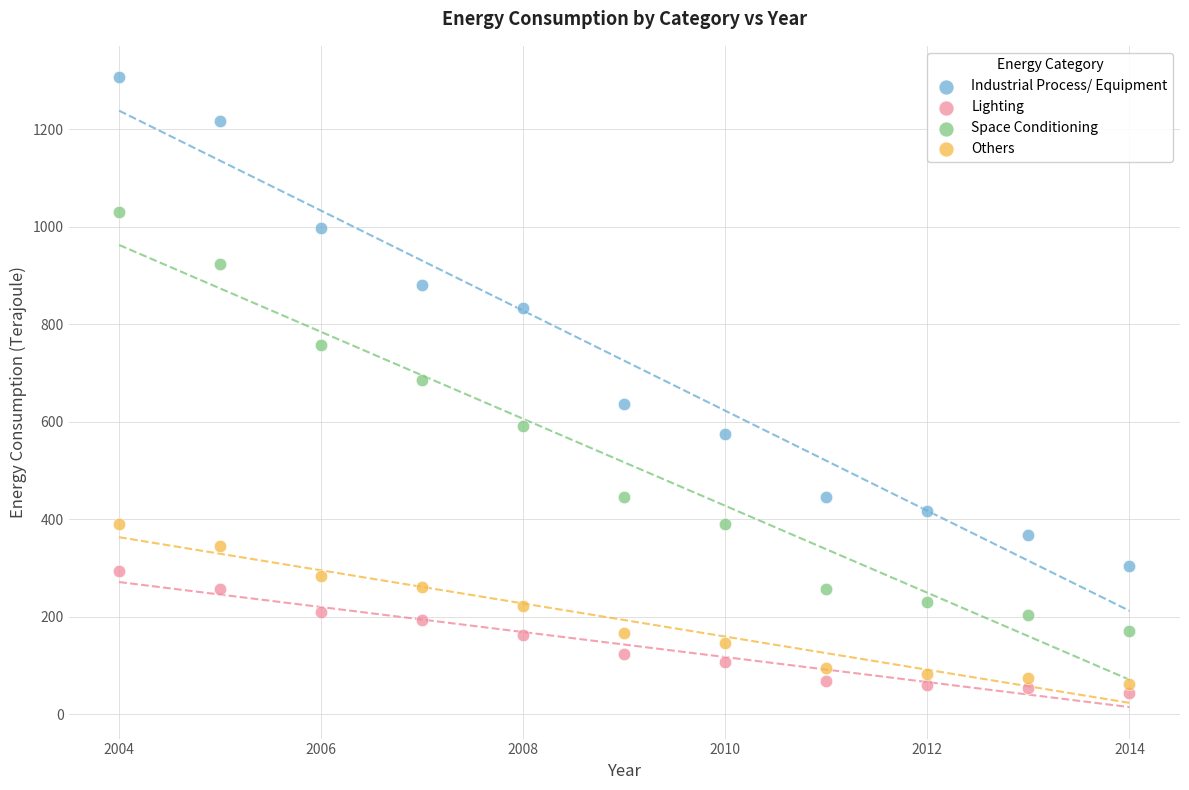

Which series contains the highest Y value?

Industrial Process/ Equipment